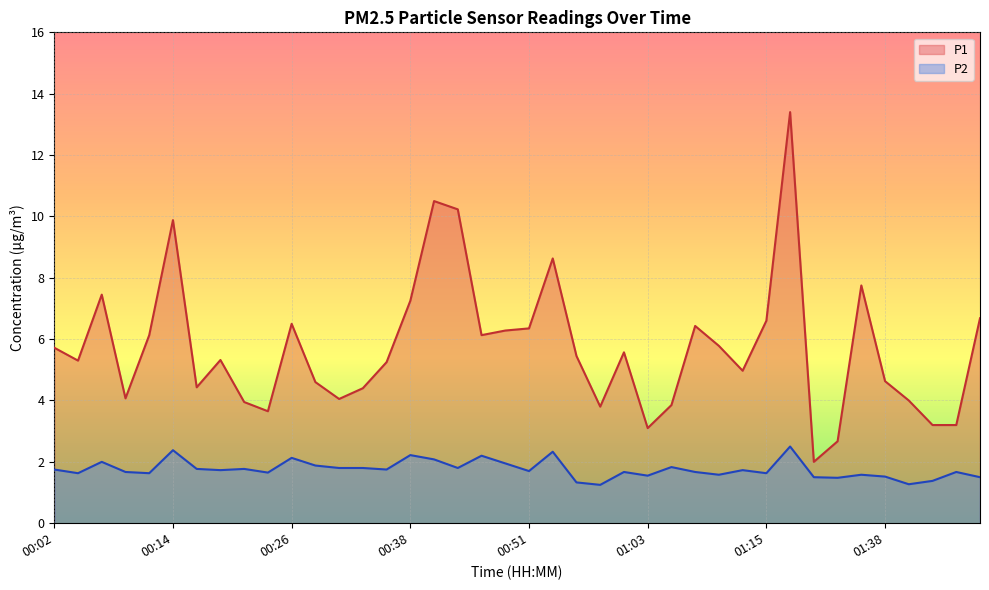

Which category has the lowest value across all series?

00:58